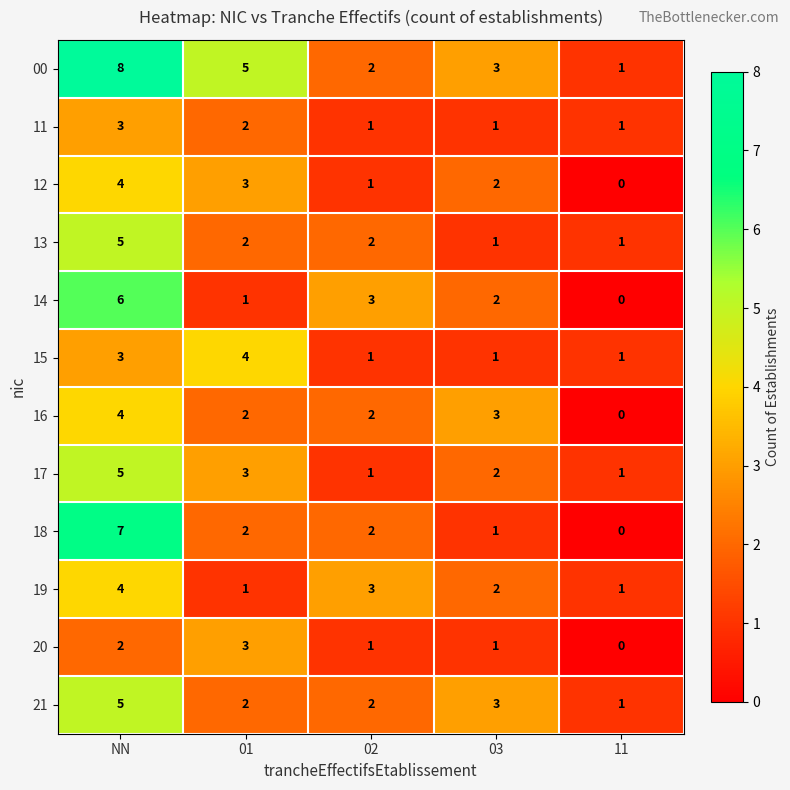

At which label is 12 closest to 2?

03